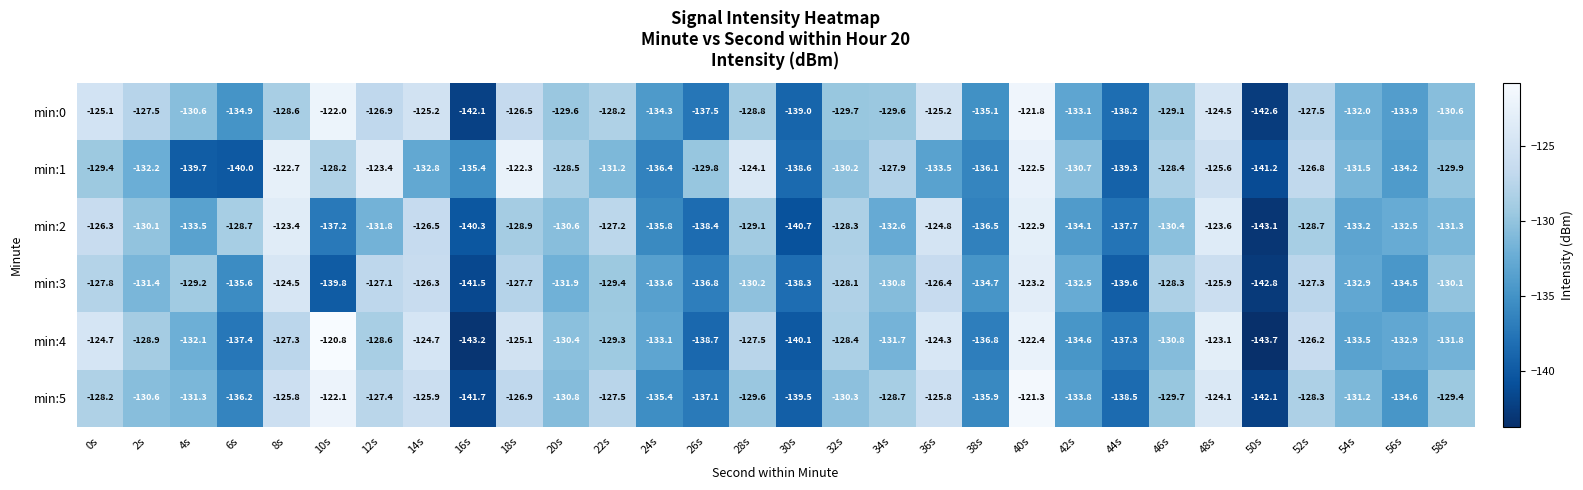

What is the total value across all series at 4s?

-796.4